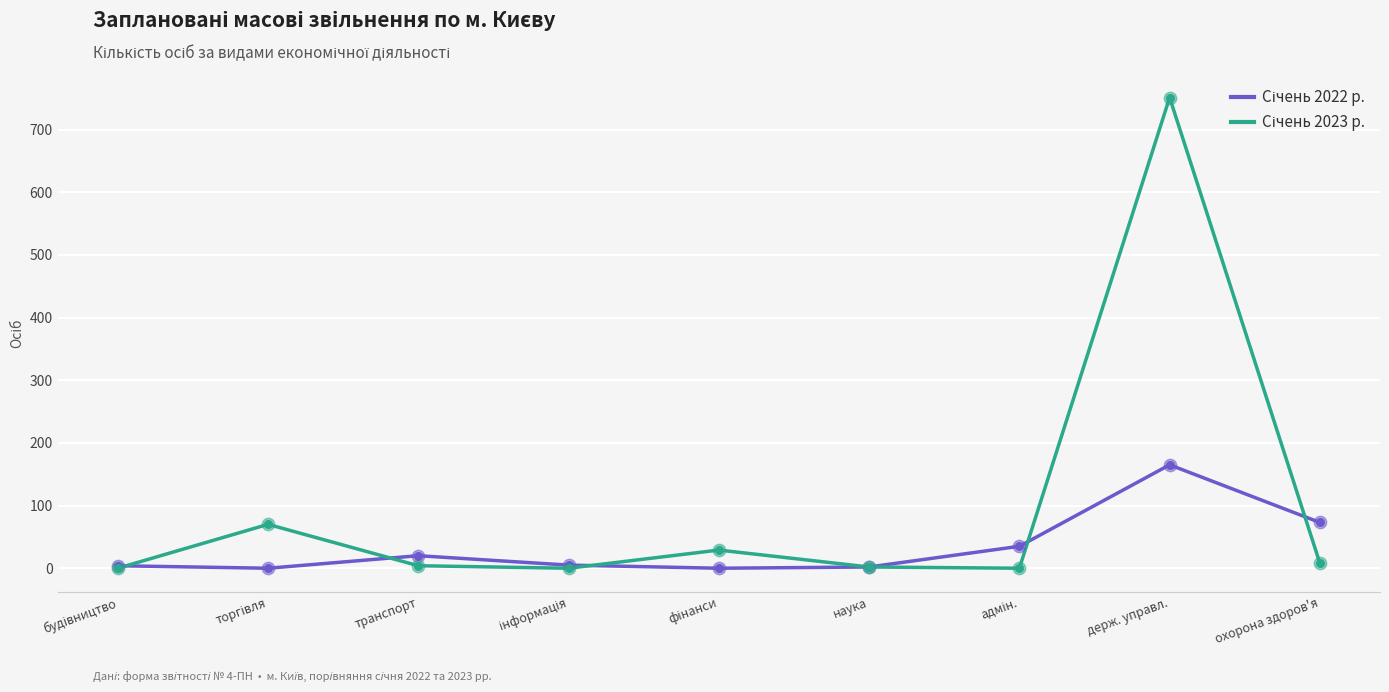

At which category is the sum across all series the highest?

держ. управл.